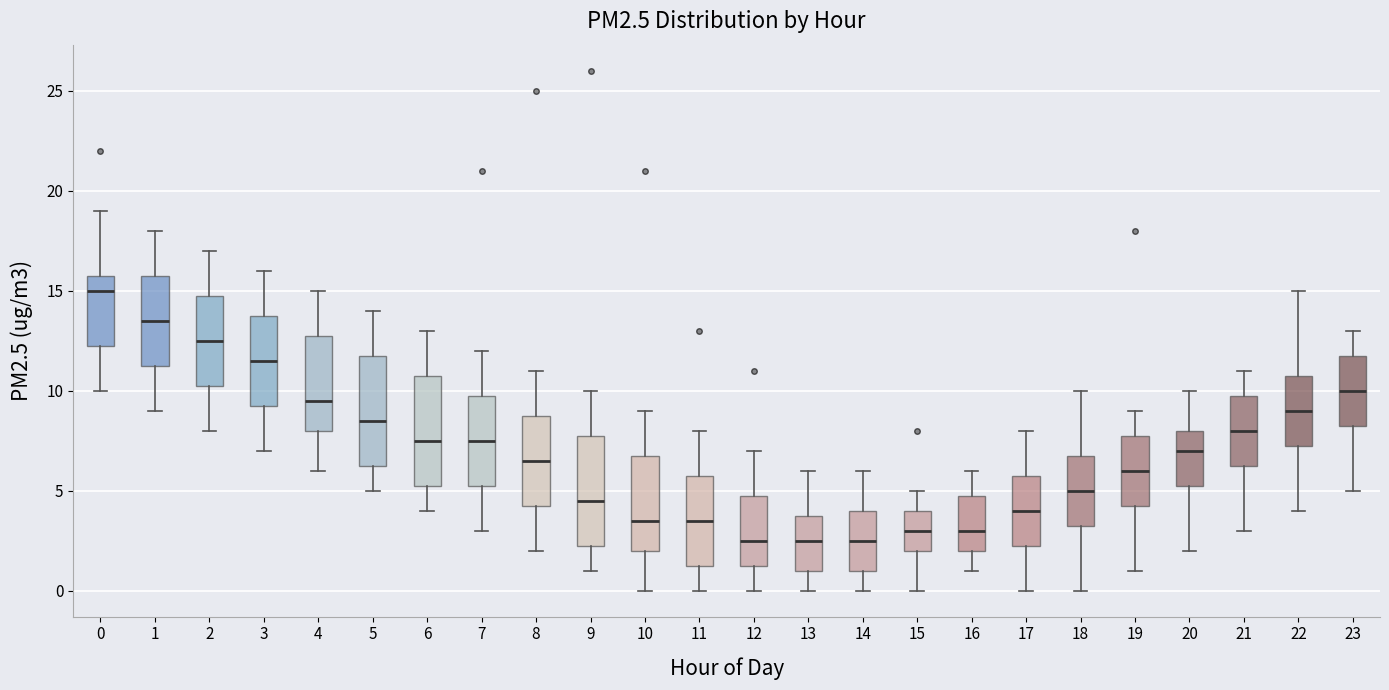

Where is the lower edge of the box at x = 8 on the y-axis? The values are not printed on the chart, so give them approximately, as read against the axis.

4.5